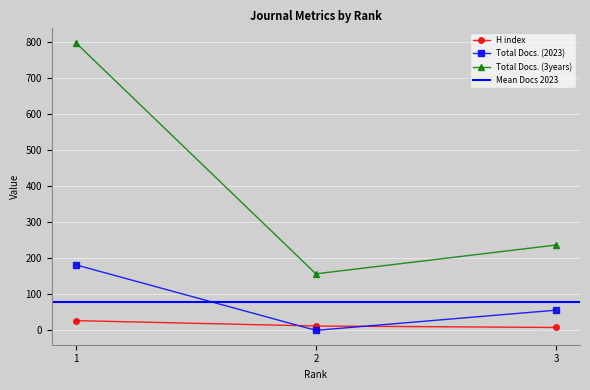

Is this an area chart (filled region under the line)?

No